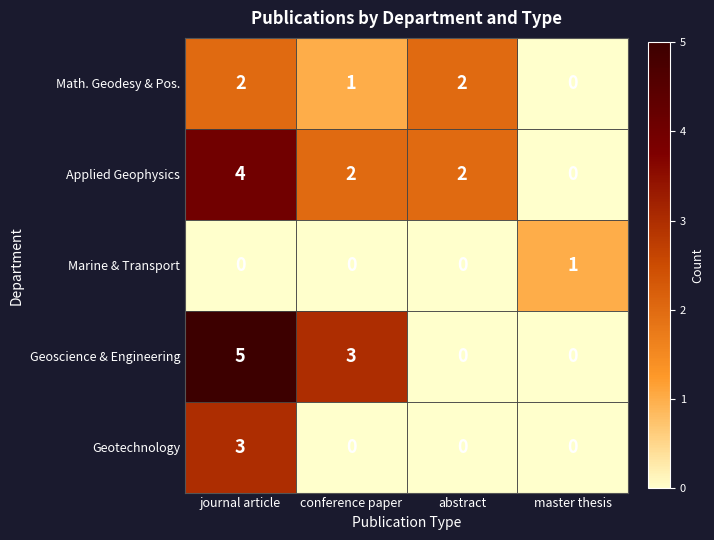

What is the difference between the highest and lowest values at master thesis?

1